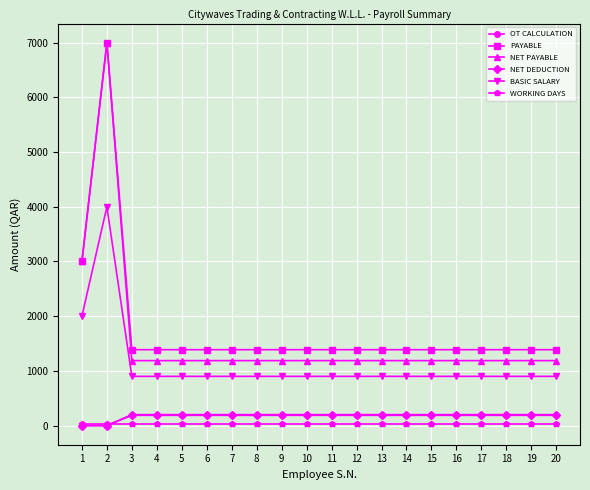

The value of NET DEDUCTION at 11 is 200.0. True or false?

True